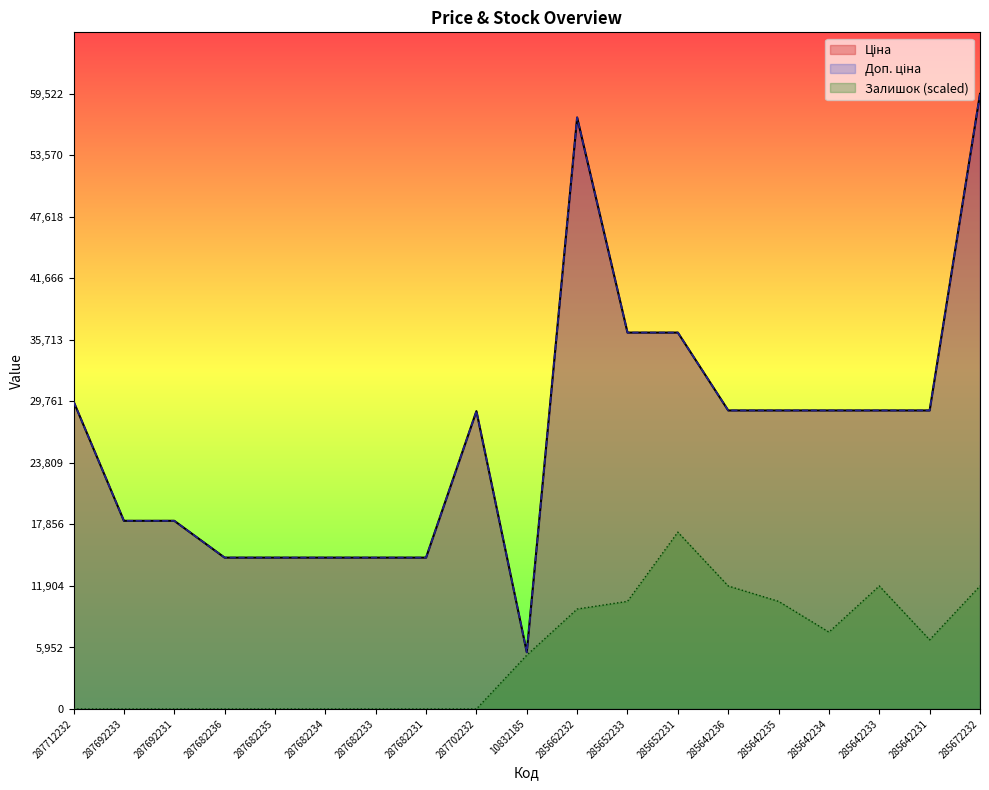

What value does the Залишок series have at 285672232?

11904.6